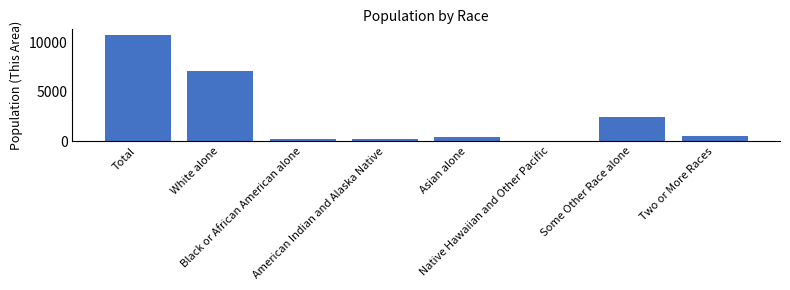

What is the maximum value shown in the chart?

10776